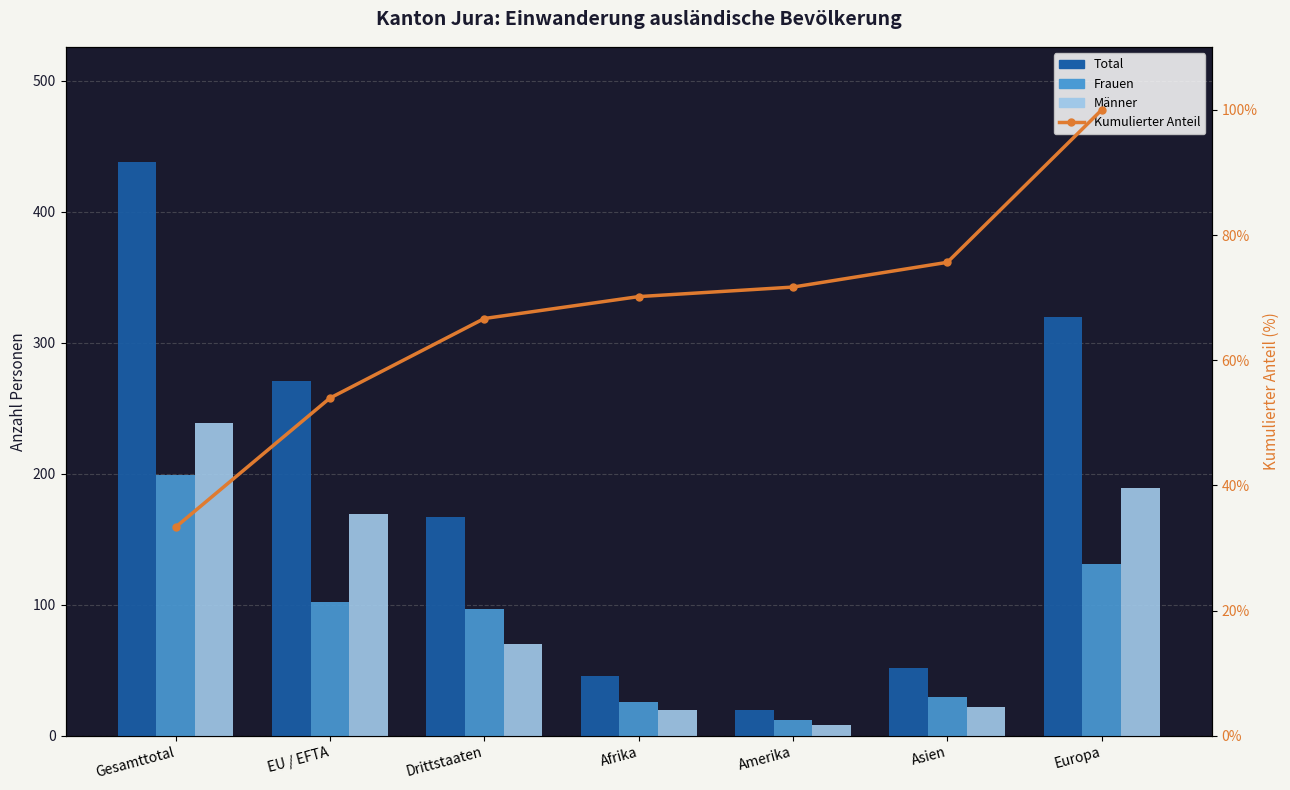

What is the value of the Frauen bar at the 7th from the left?

131.0